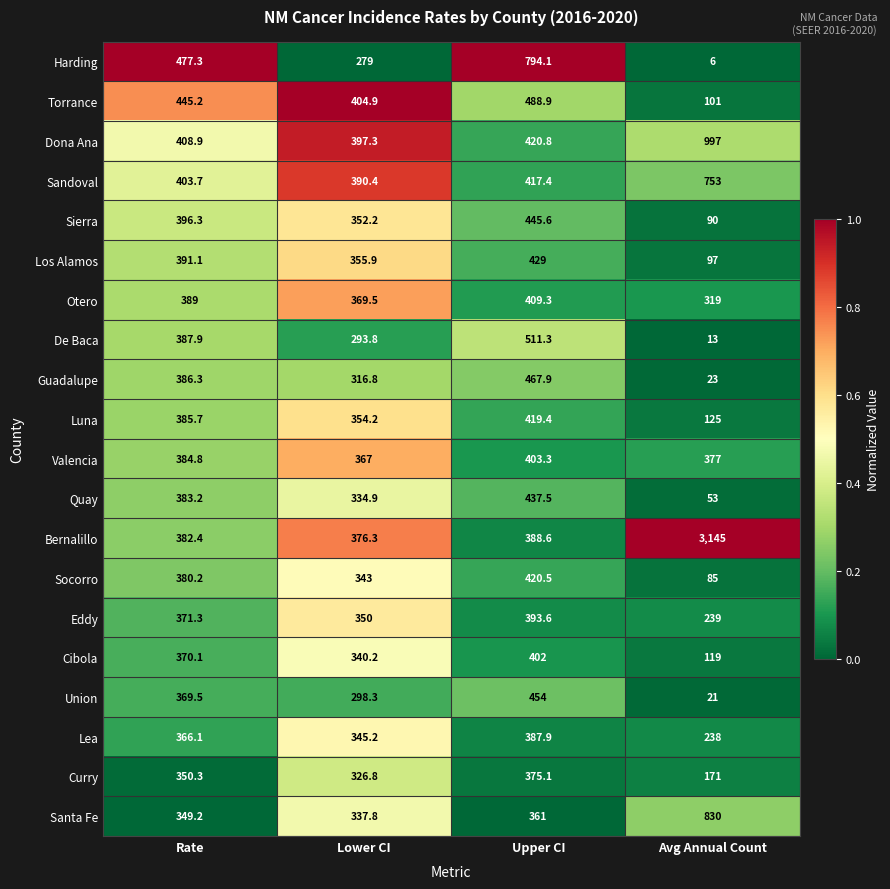

At which category does the chart reach its minimum across all series?

Avg Annual Count